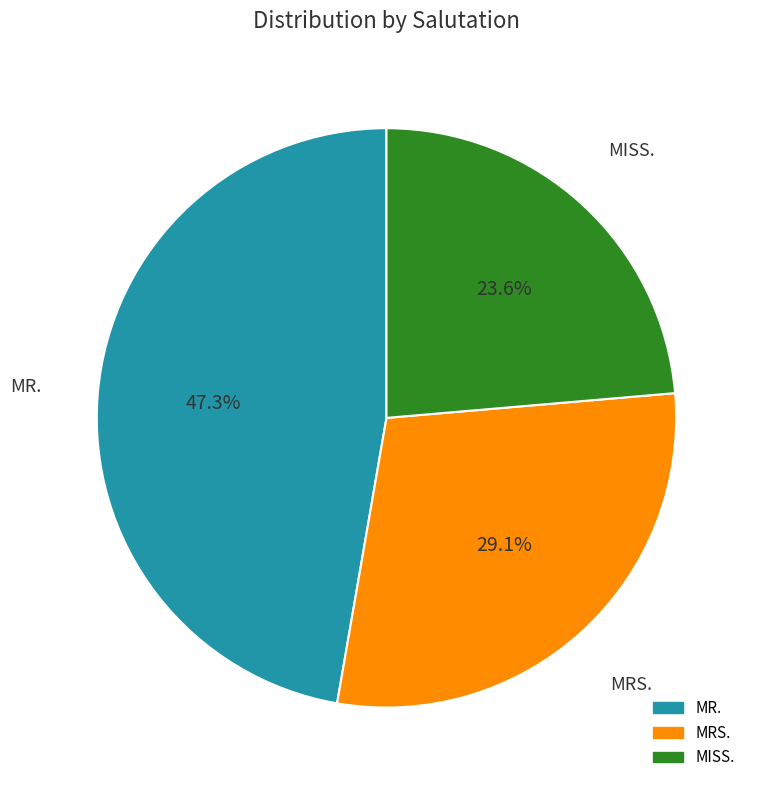

To the nearest percent, what is the difference between the MR. and MRS. slice percentages?

18%